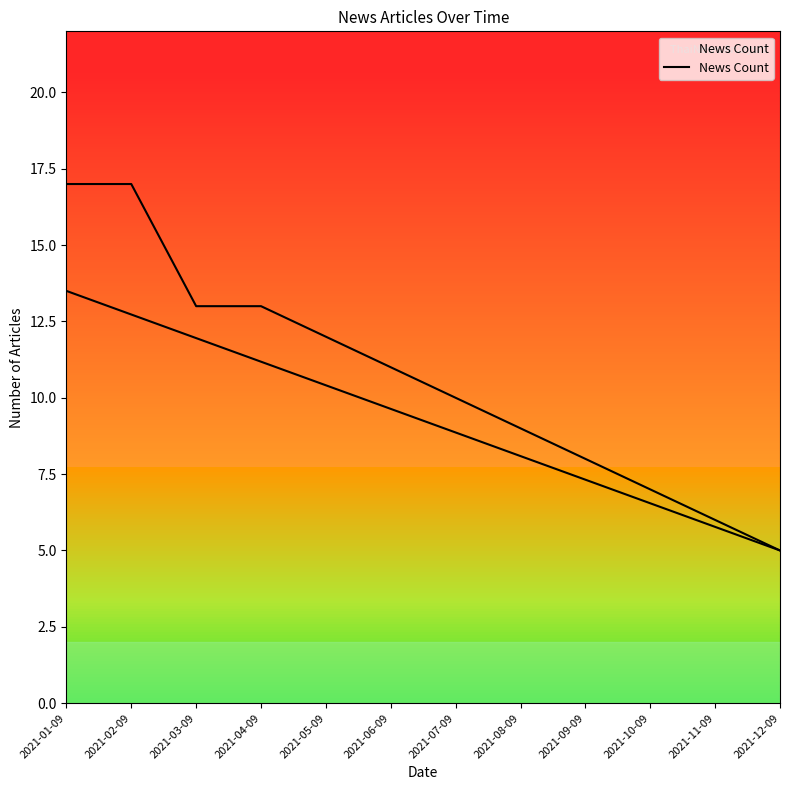

Where does the data first go above 11?

2021-01-09